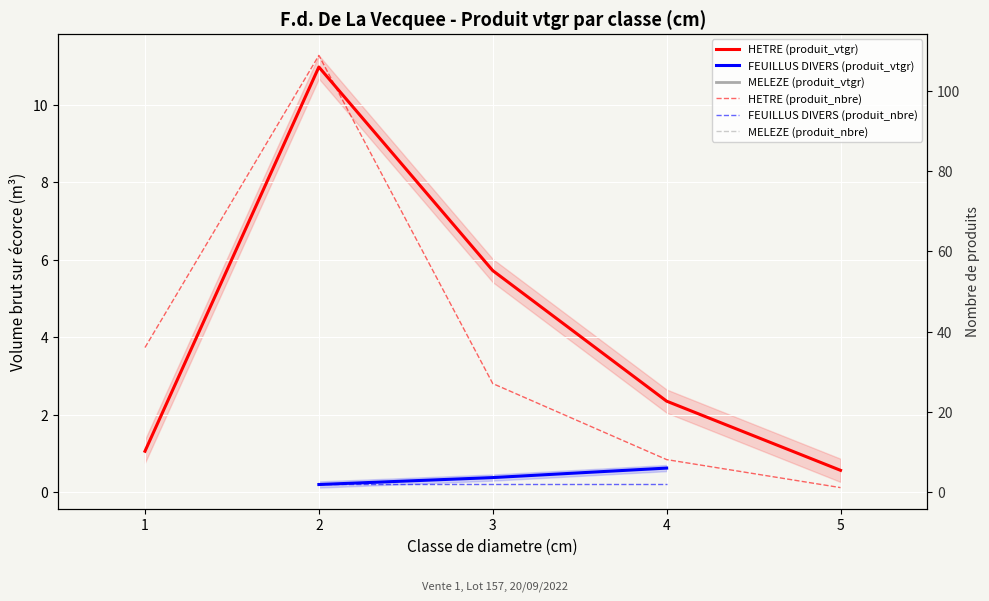

Count the number of categories in the chart.

5